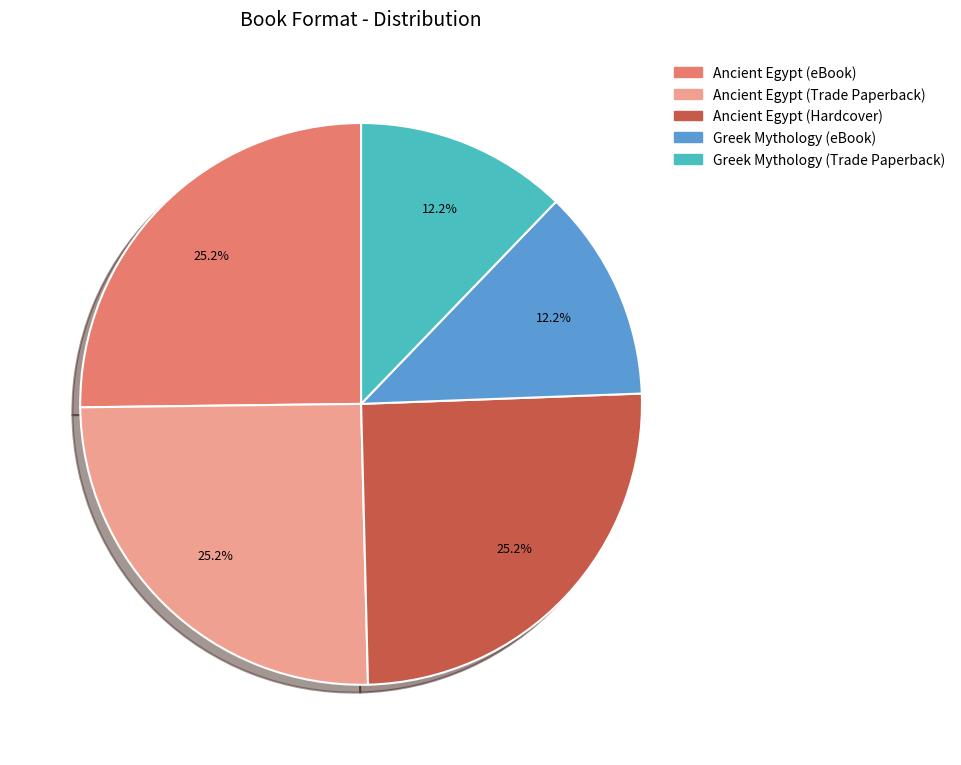

What percentage do Ancient Egypt (Hardcover) and Greek Mythology (Trade Paperback) together represent?

37.4%